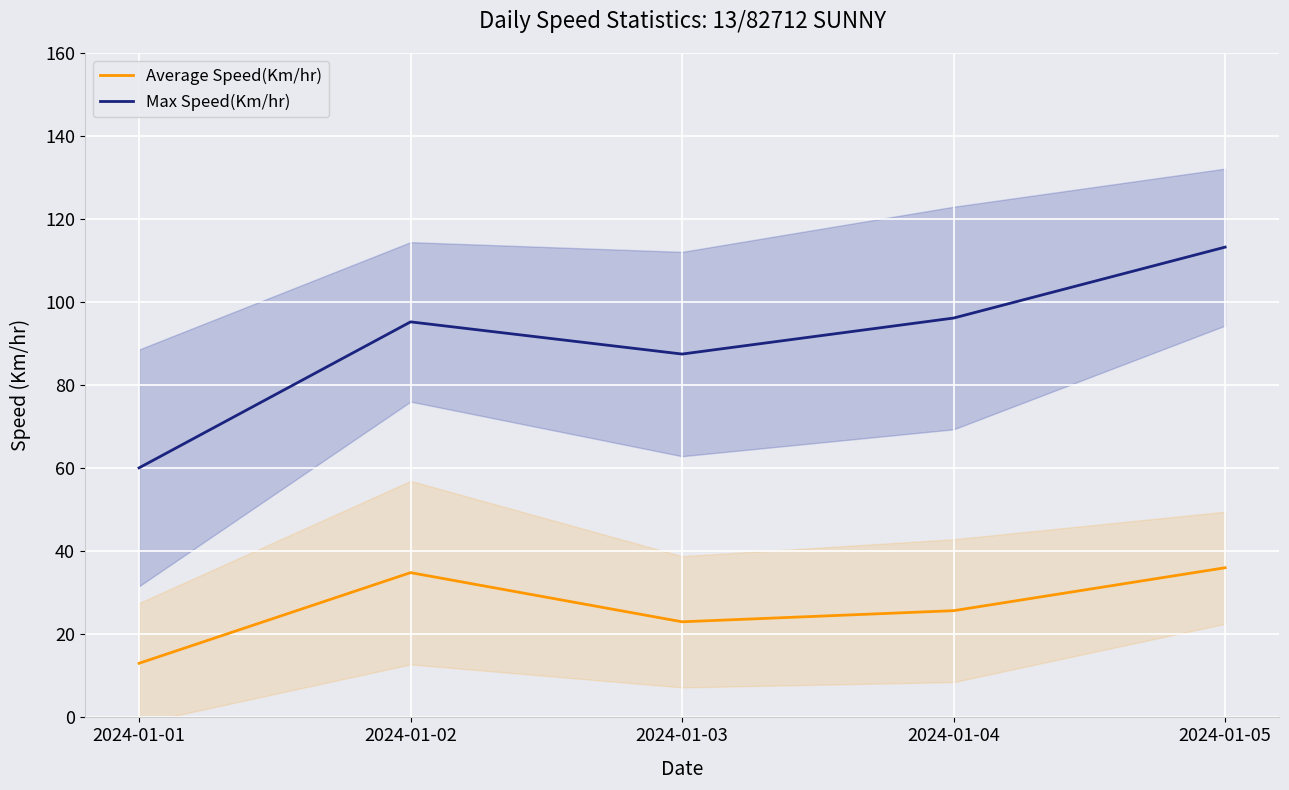

What is the total value across all series at 2024-01-05?

149.3